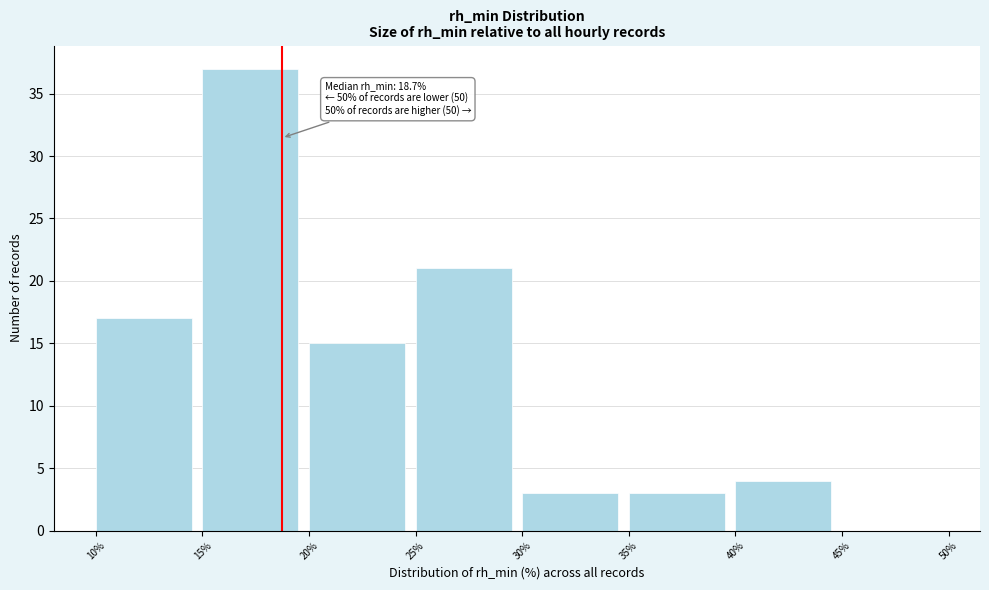

Over which range of the x-axis is the bar tallest?

15% to 20%